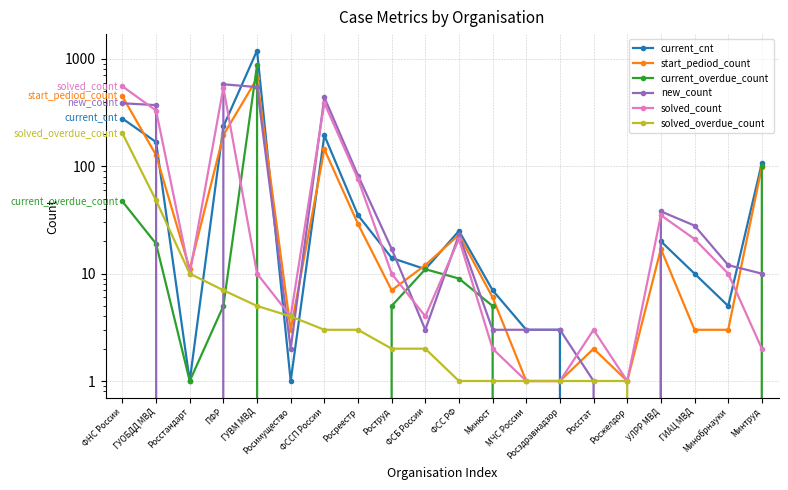

What is the label of the 2nd point from the right?

Минобрнауки